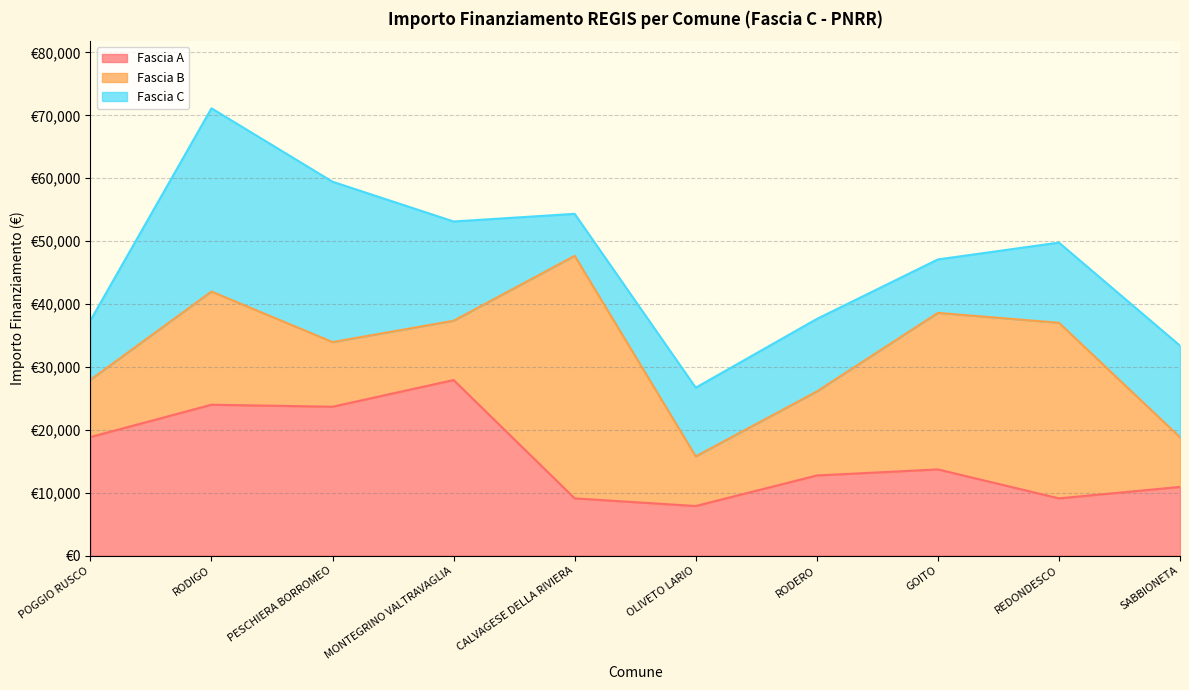

List the series in order of their peak value, lowest first.

Fascia A, Fascia C, Fascia B